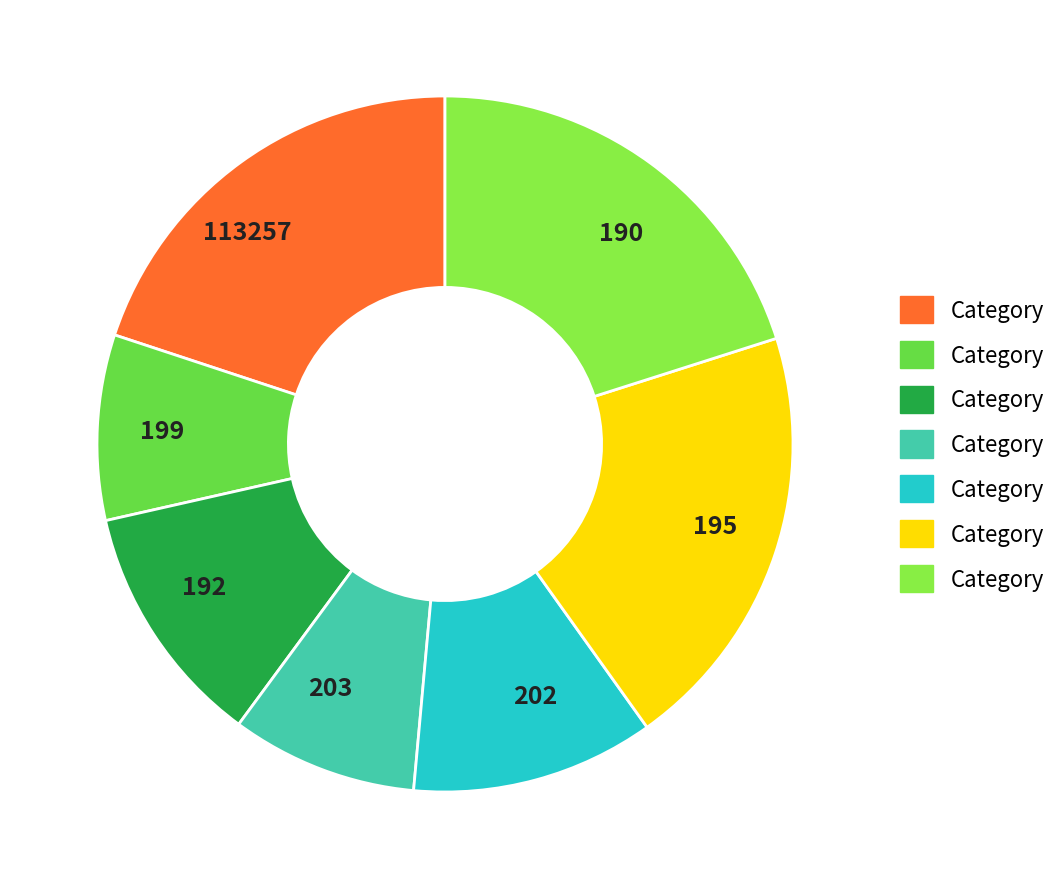

Between 195 and 199, which is larger?

195